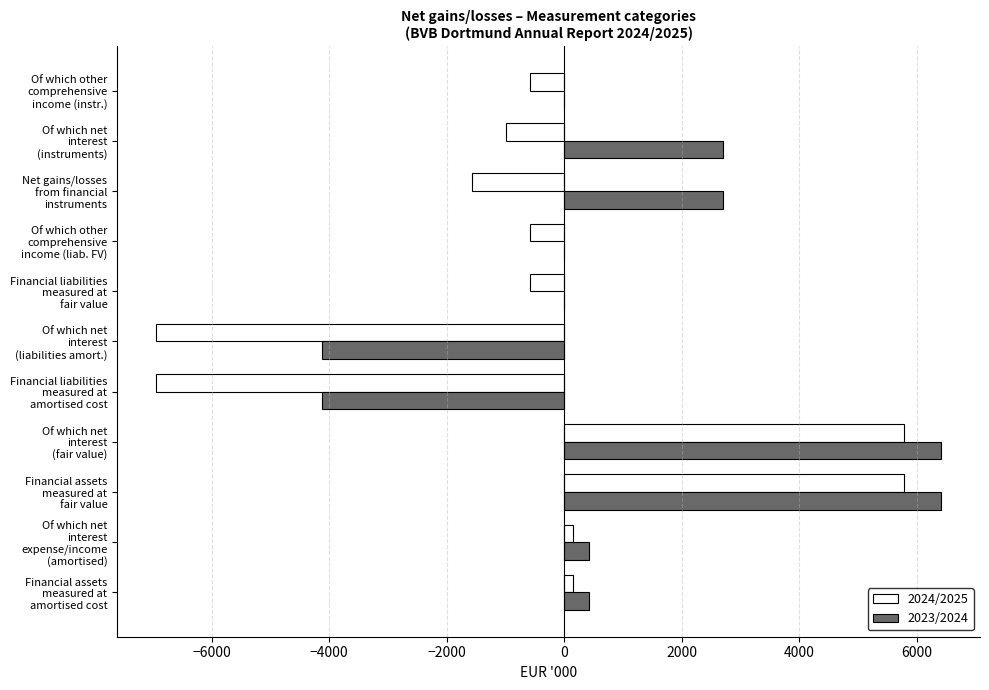

What is the highest value of the 2023/2024 series?

6406